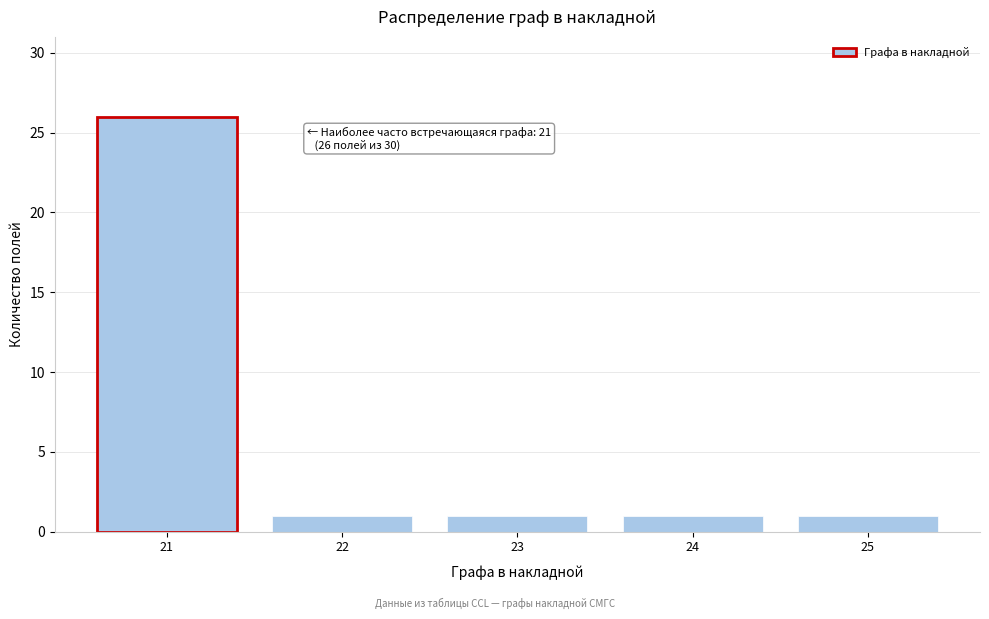

Reading right to left, list all the values displayed in this chart.

1	1	1	1	26